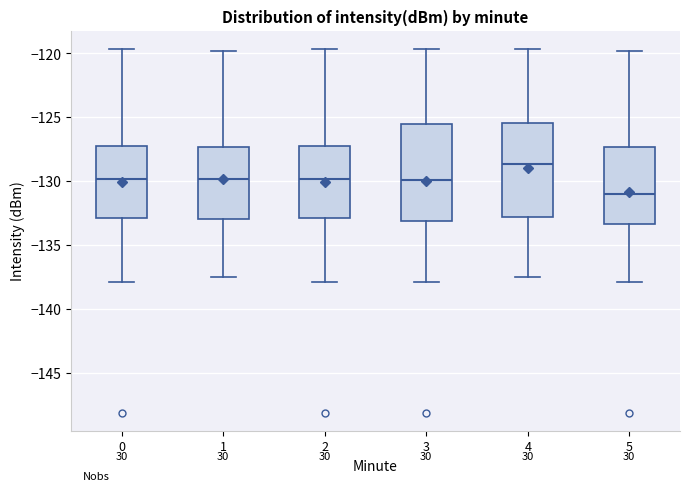

Which box has the lowest median line?

5